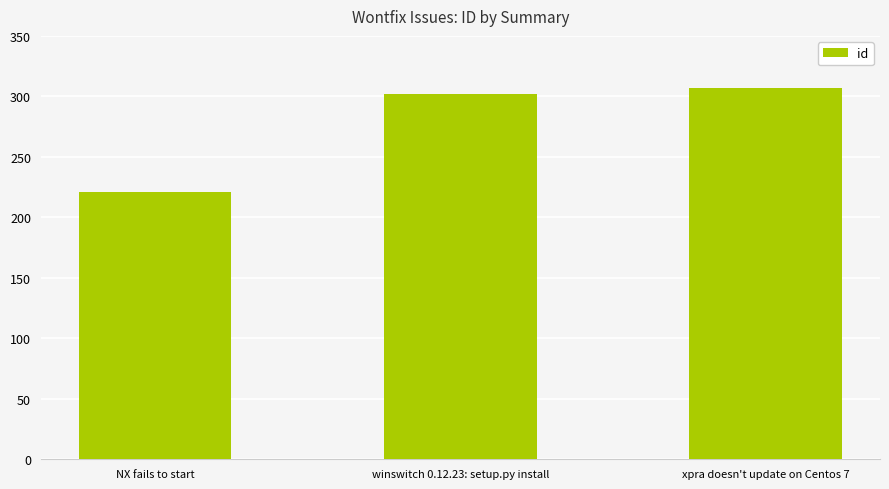

Which category has the highest value across all series?

xpra doesn't update on Centos 7